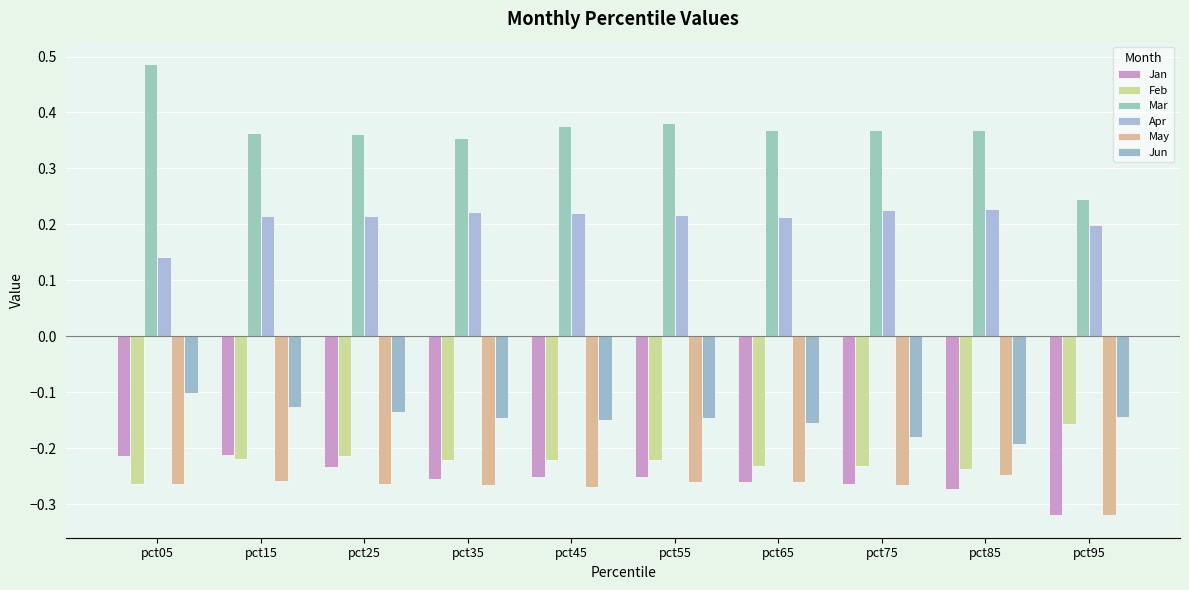

At which label is Jan closest to 0?

pct15